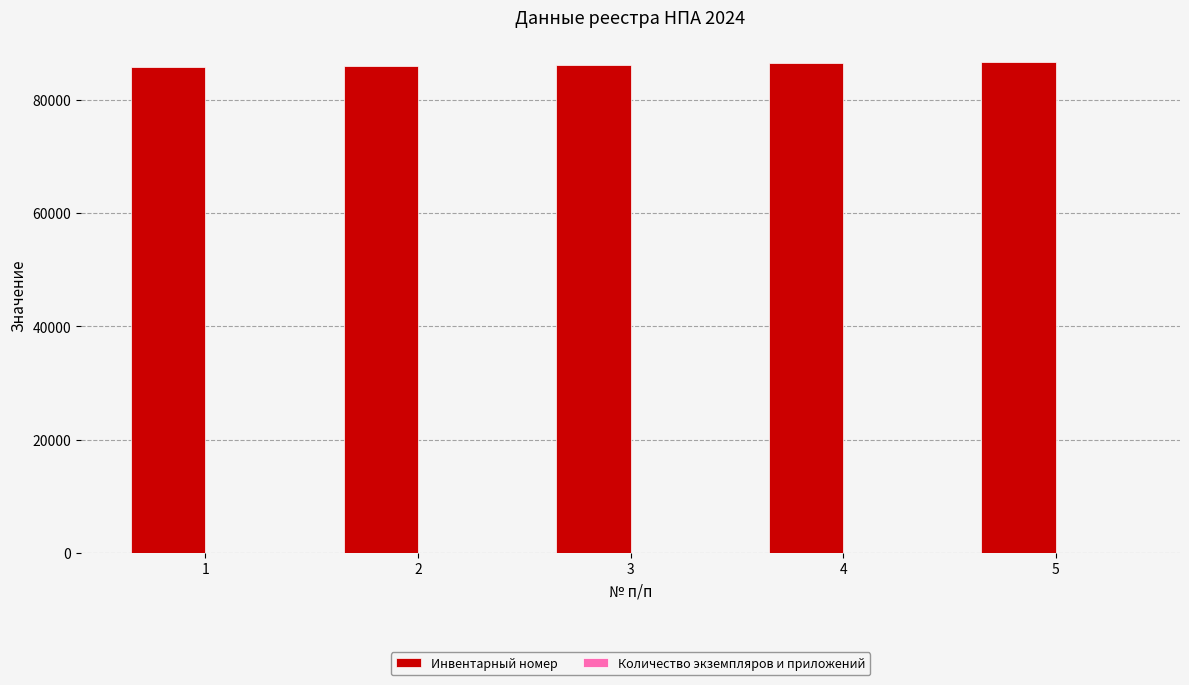

The value of Инвентарный номер at 5 is 36792. True or false?

False